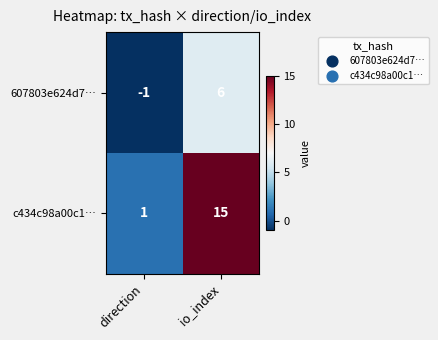

Rank the series by their maximum value, from lowest to highest.

607803e624d7…, c434c98a00c1…